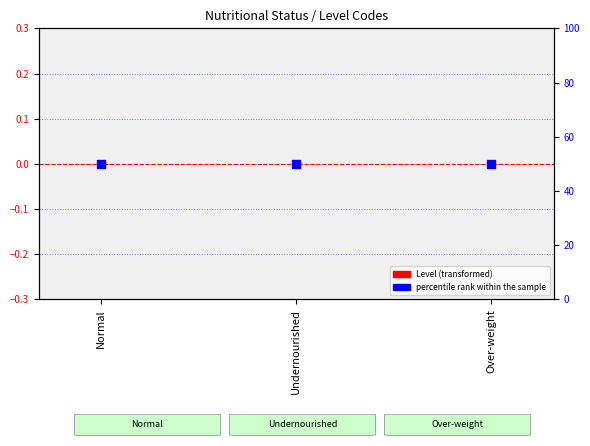

At which category is the sum across all series the highest?

Normal